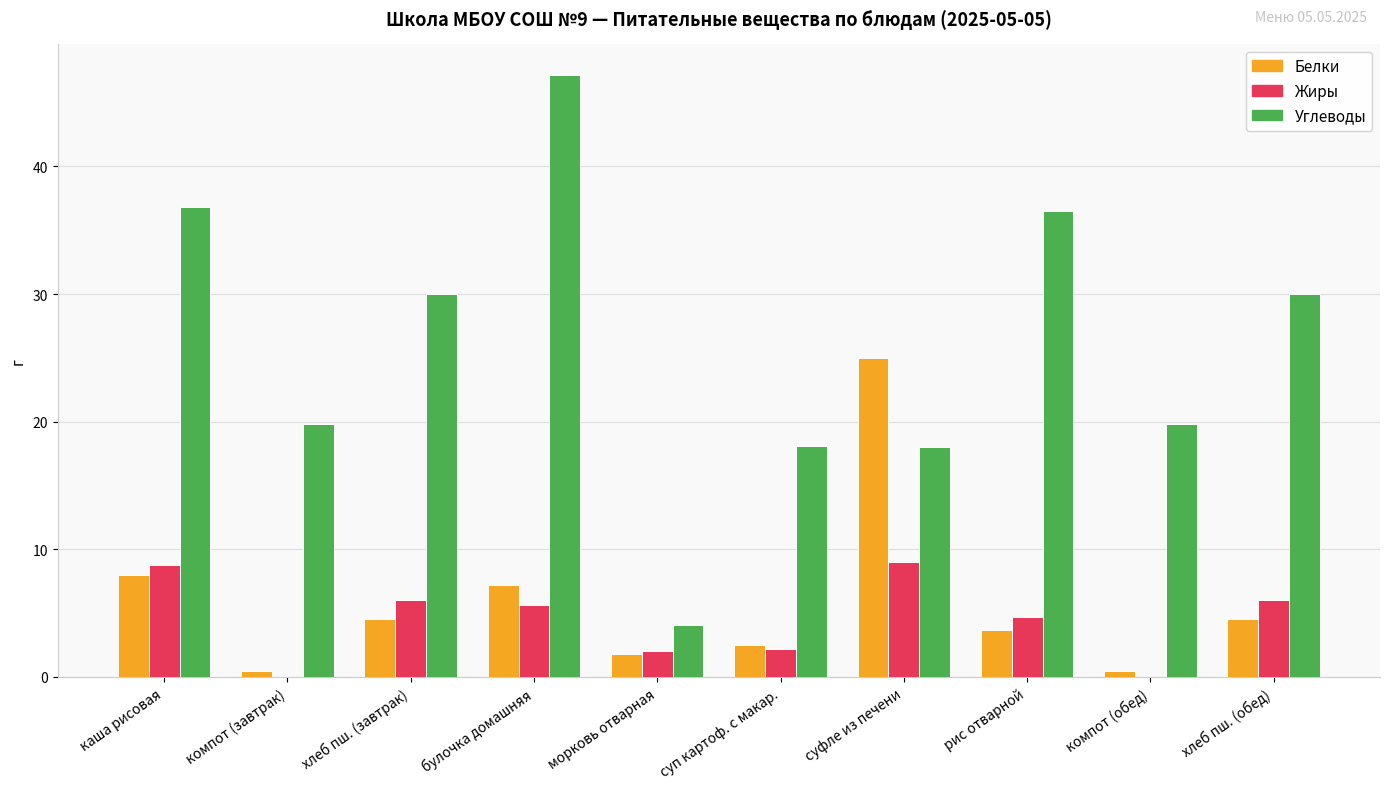

Which series changed the most between каша рисовая and суфле из печени?

Углеводы